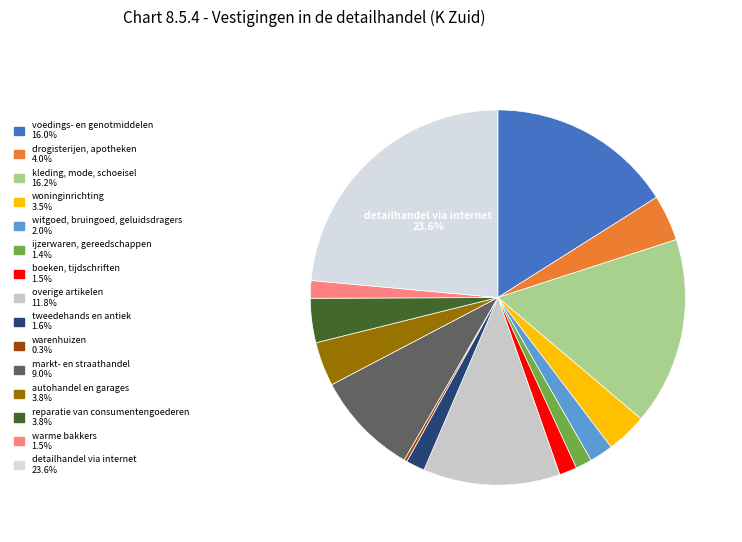

To the nearest percent, what portion does markt- en straathandel represent?

9%